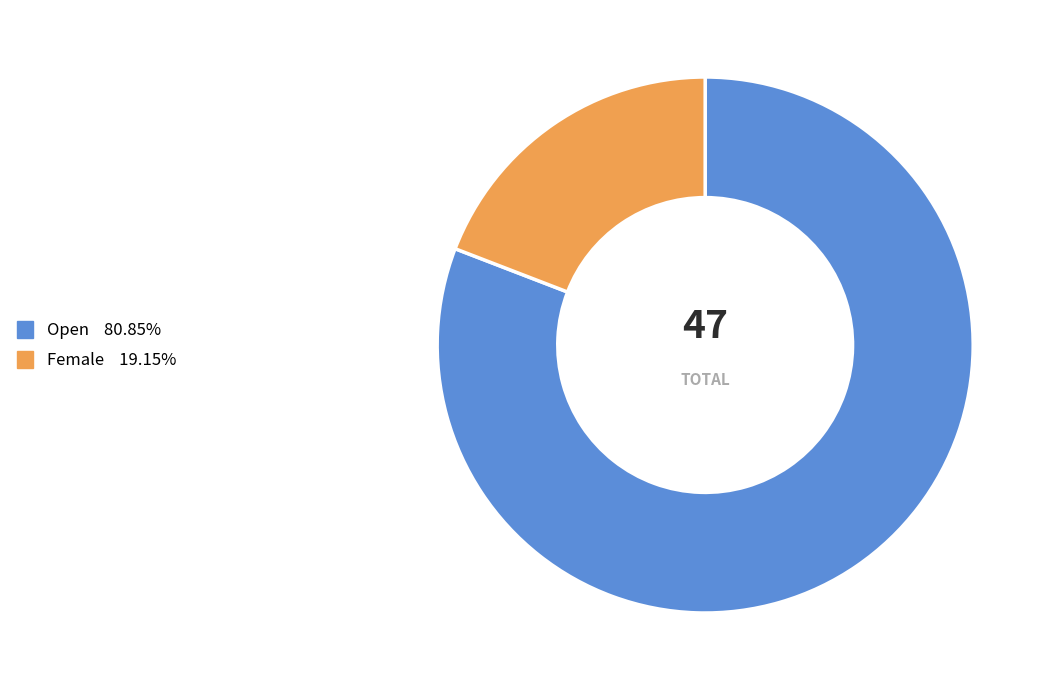

Does any single category account for the majority?

Yes